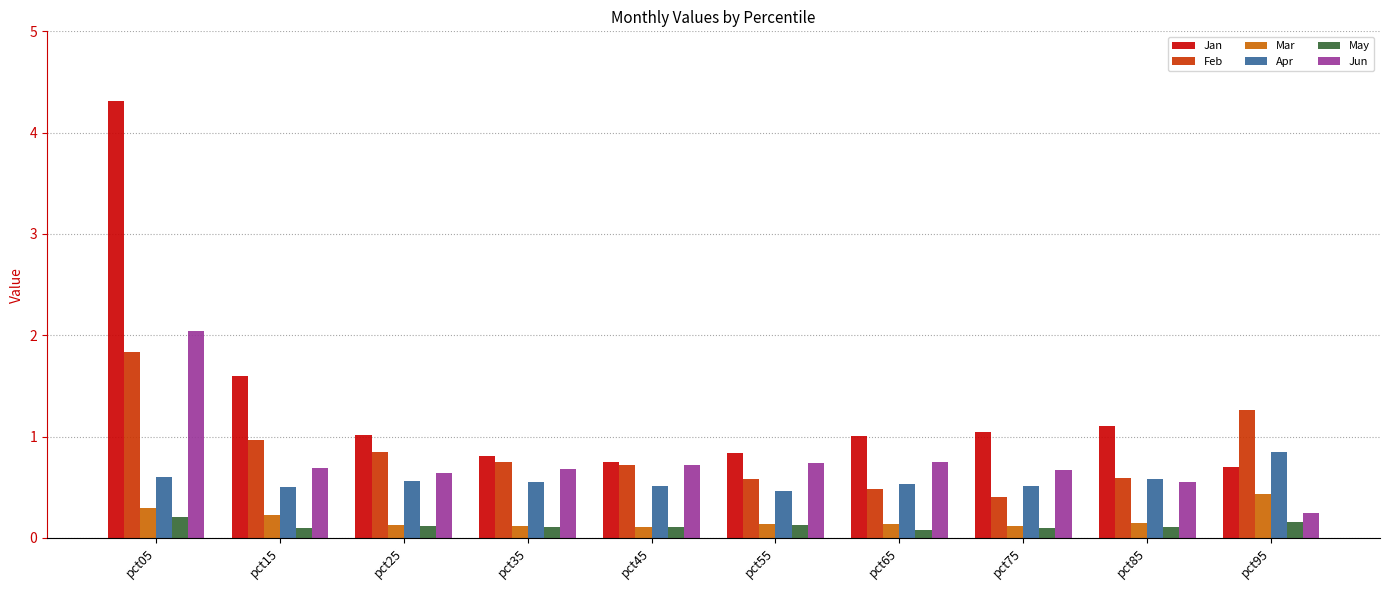

Read the Jun value at pct85.

0.6